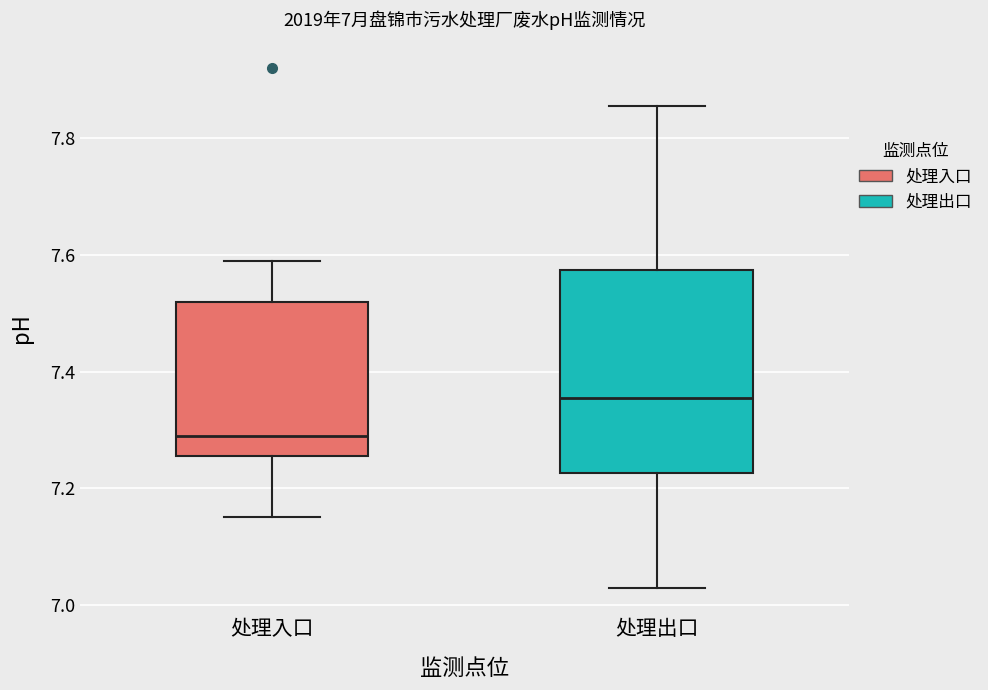

Which box is the tallest, from its lower edge to its upper edge?

处理出口